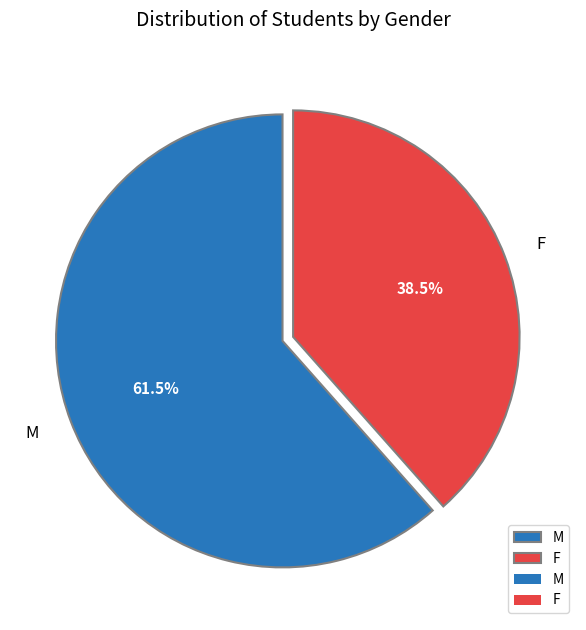

To the nearest percent, what is the difference between the largest and smallest slice percentages?

23%